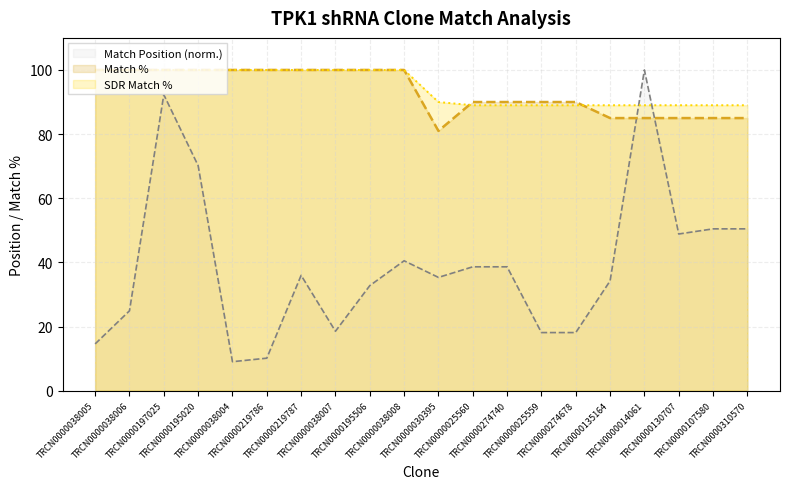

What is the label of the 1st point from the right?

TRCN0000310570